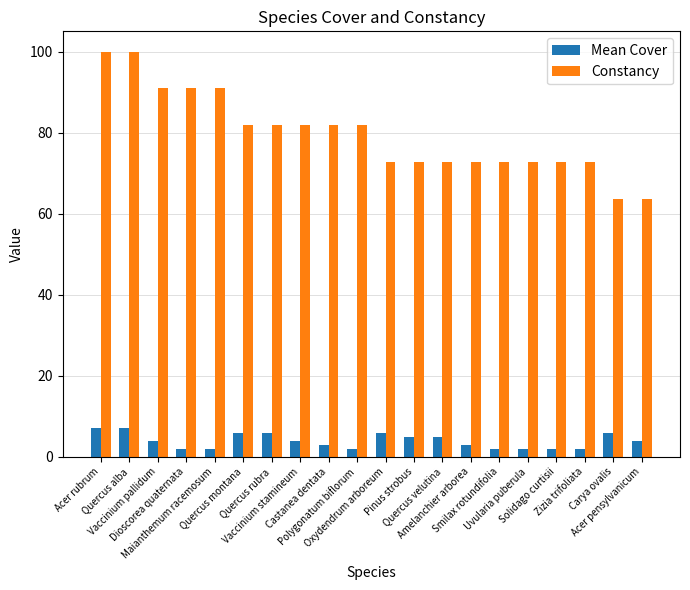

How many data points does each series have?

20